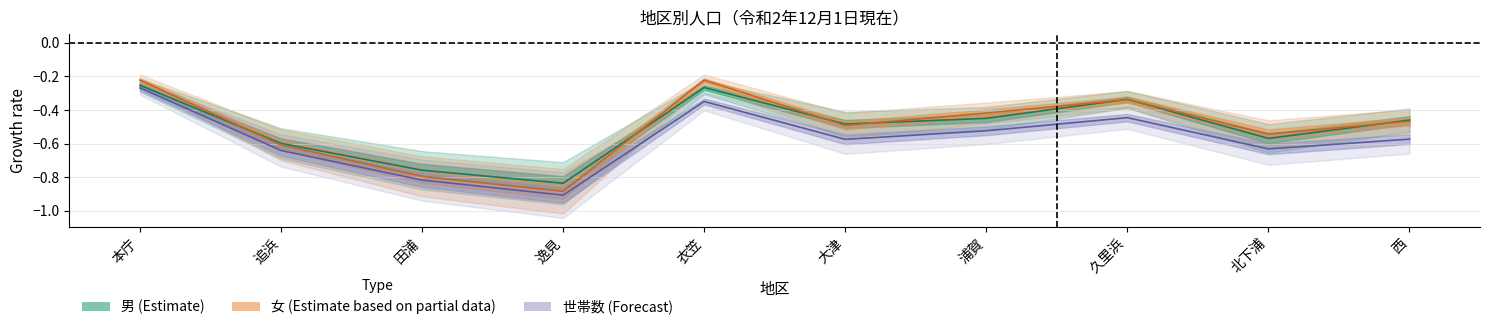

In 世帯数, how many points are higher than both neighbors (excluding endpoints)?

2